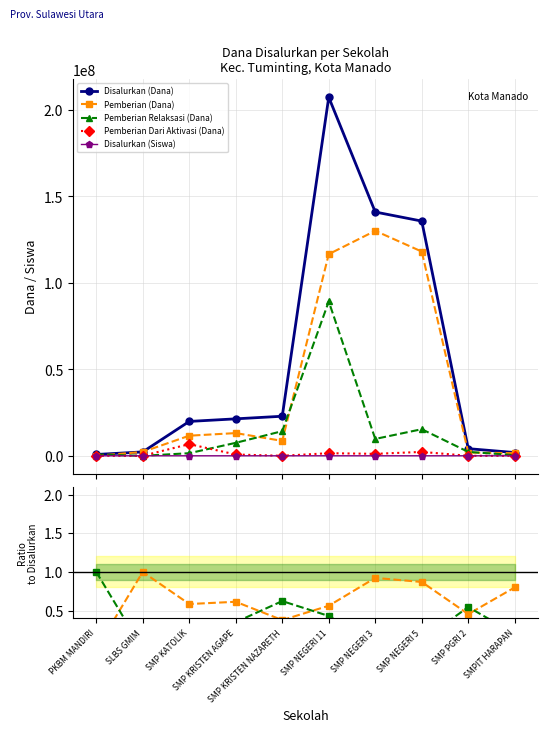

What is the value of the Pemberian Relaksasi (Dana) point at the 9th from the left?

0.5